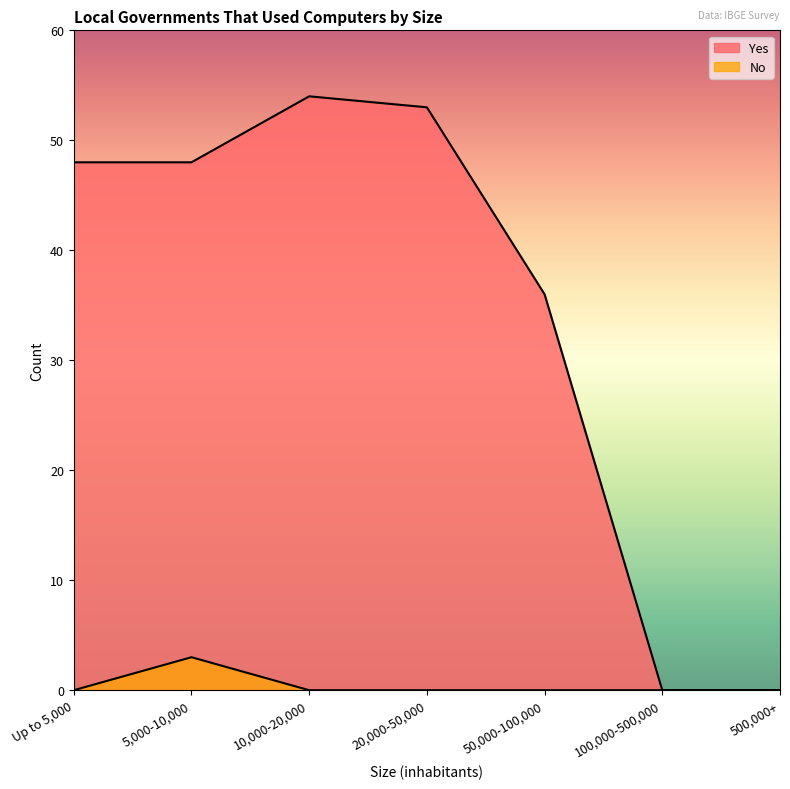

Does the chart have visible grid lines?

No